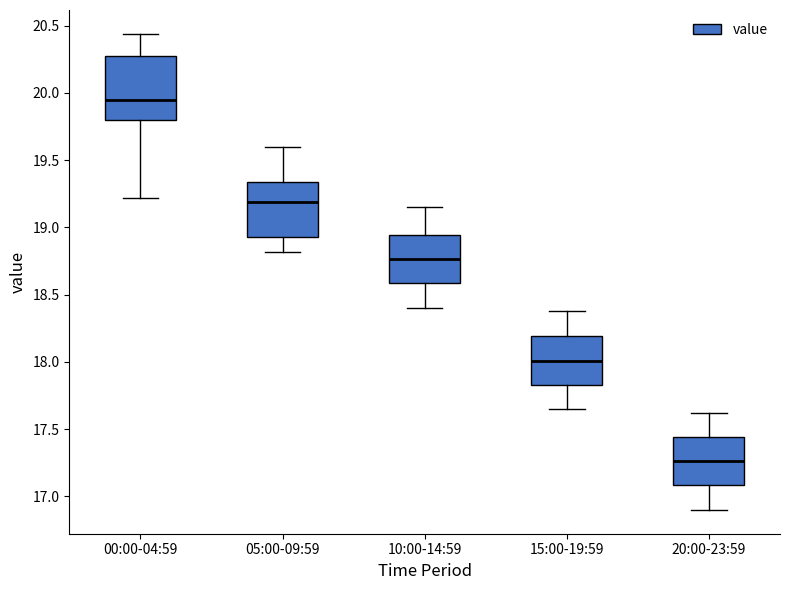

Which box is the tallest, from its lower edge to its upper edge?

00:00-04:59